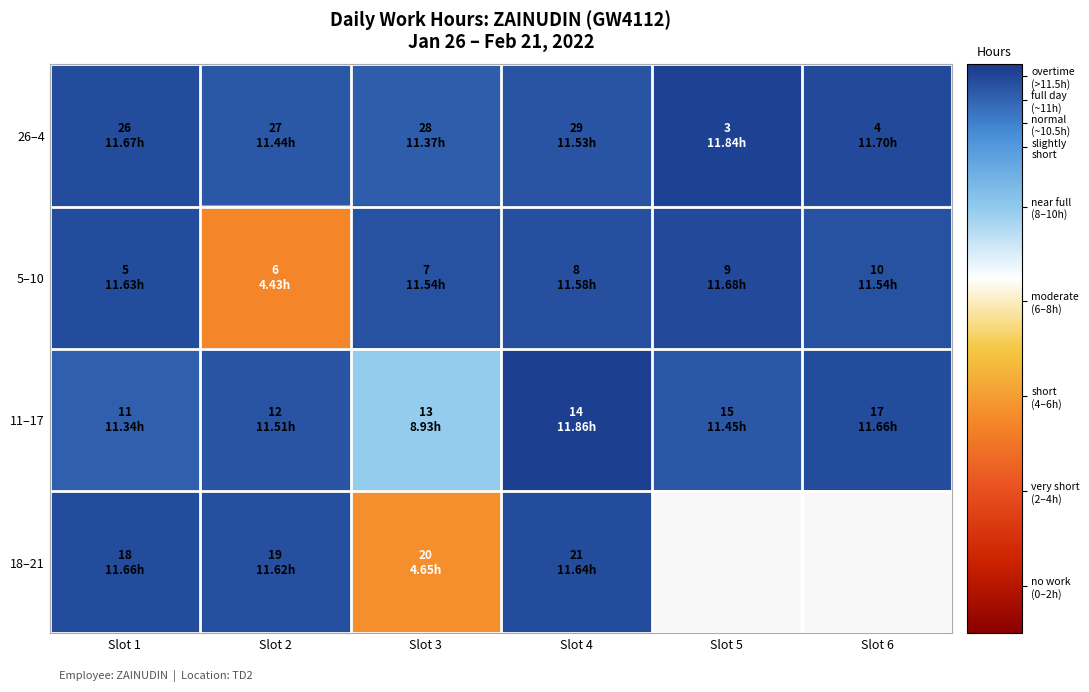

At how many categories does at least one series exceed 8?

6